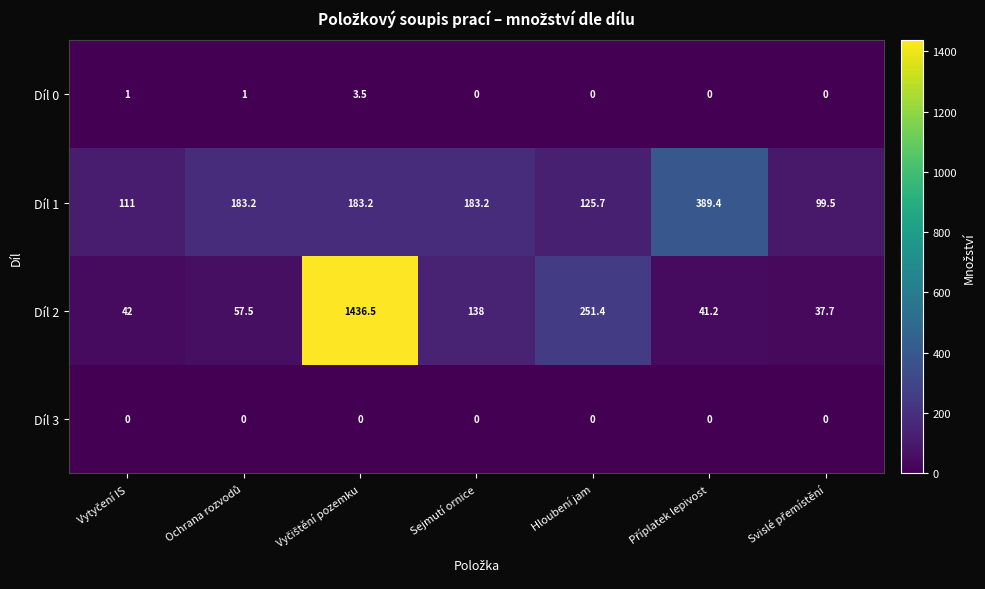

The value of Díl 1 at Sejmutí ornice is 183.2. True or false?

True